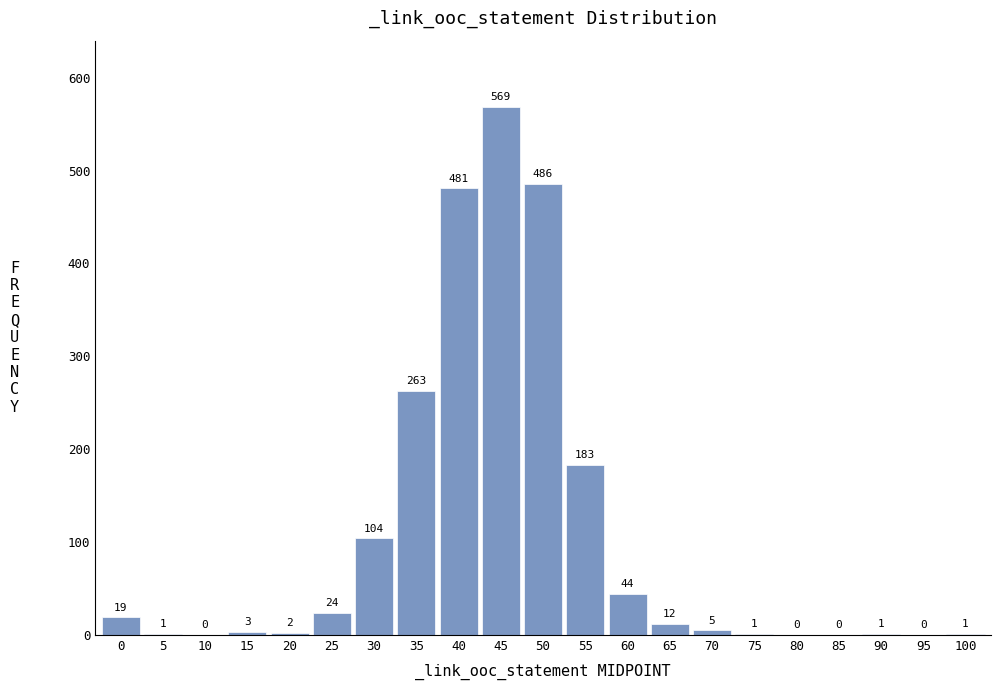

Reading left to right, transcribe all the data shown in this chart.

0=19	5=1	10=0	15=3	20=2	25=24	30=104	35=263	40=481	45=569	50=486	55=183	60=44	65=12	70=5	75=1	80=0	85=0	90=1	95=0	100=1